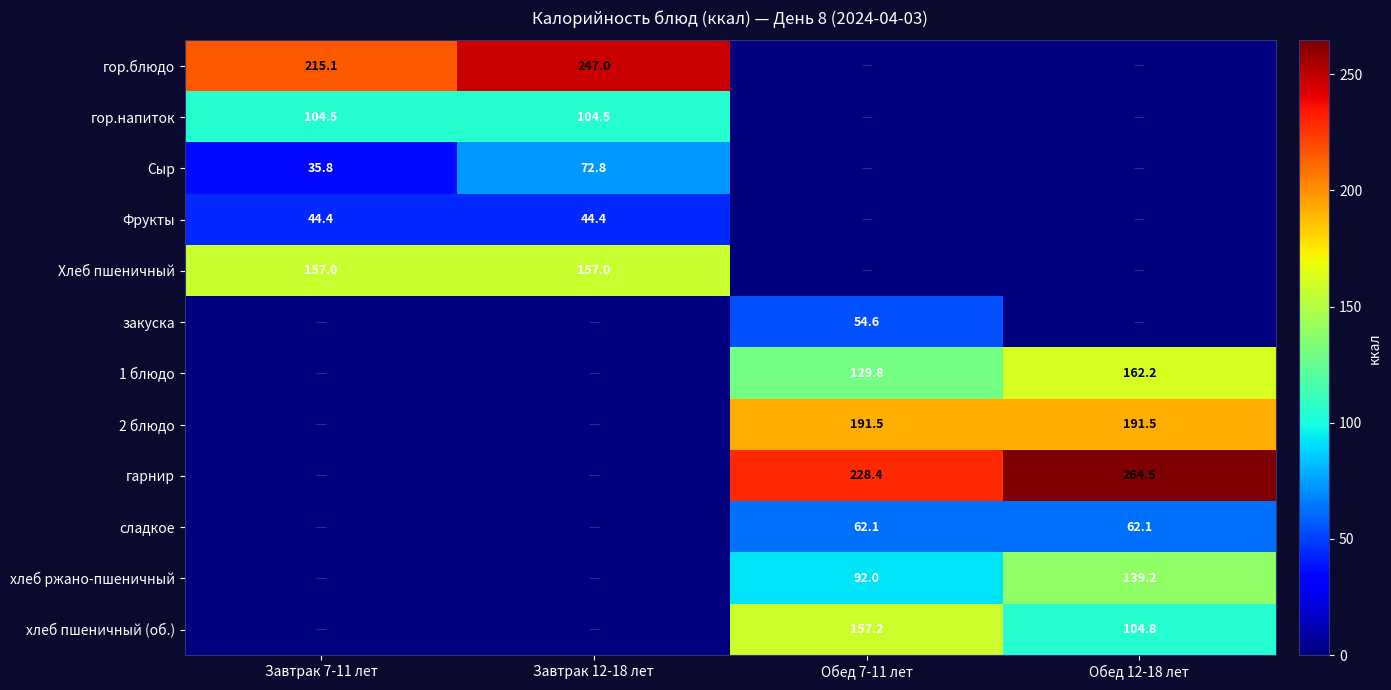

Is it true that хлеб ржано-пшеничный equals 35.6 at Обед 12-18 лет?

False